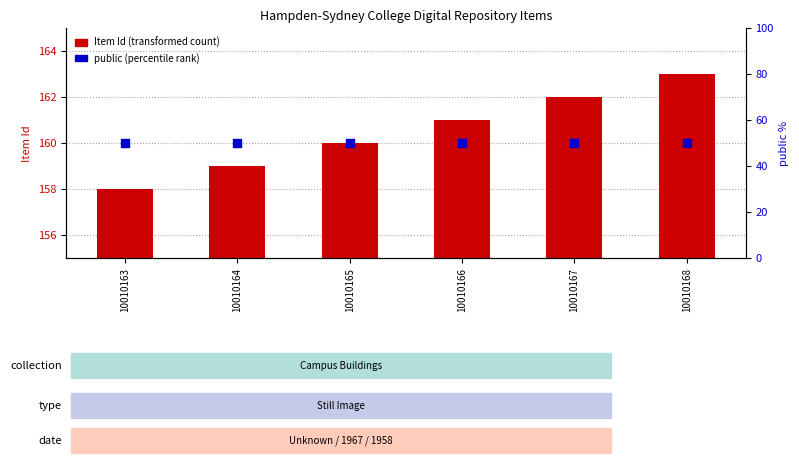

Which series has the widest spread of Y values?

Item Id